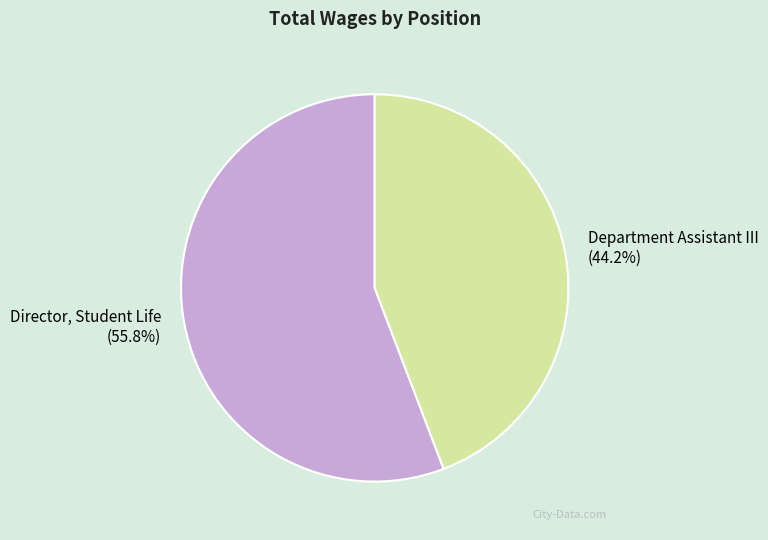

Approximately how many times larger is the value at Director, Student Life compared to Department Assistant III?

1.3